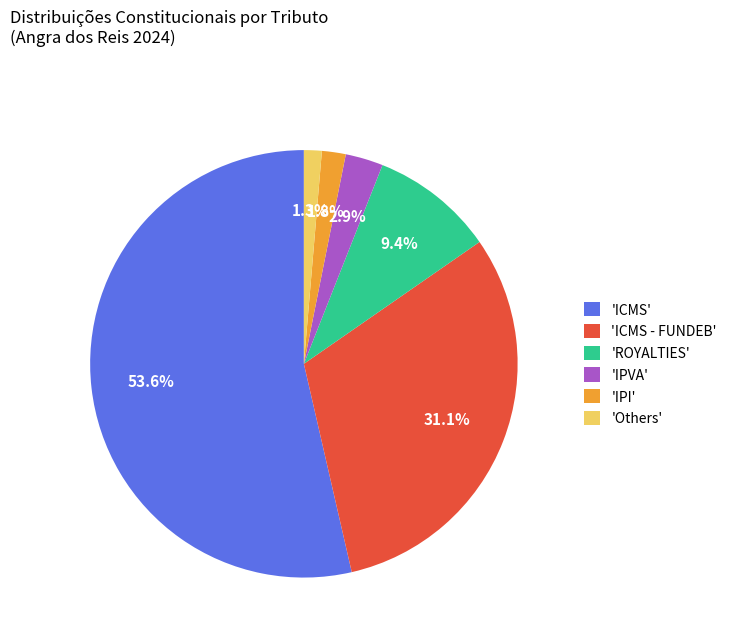

Is there a majority slice in this chart?

Yes